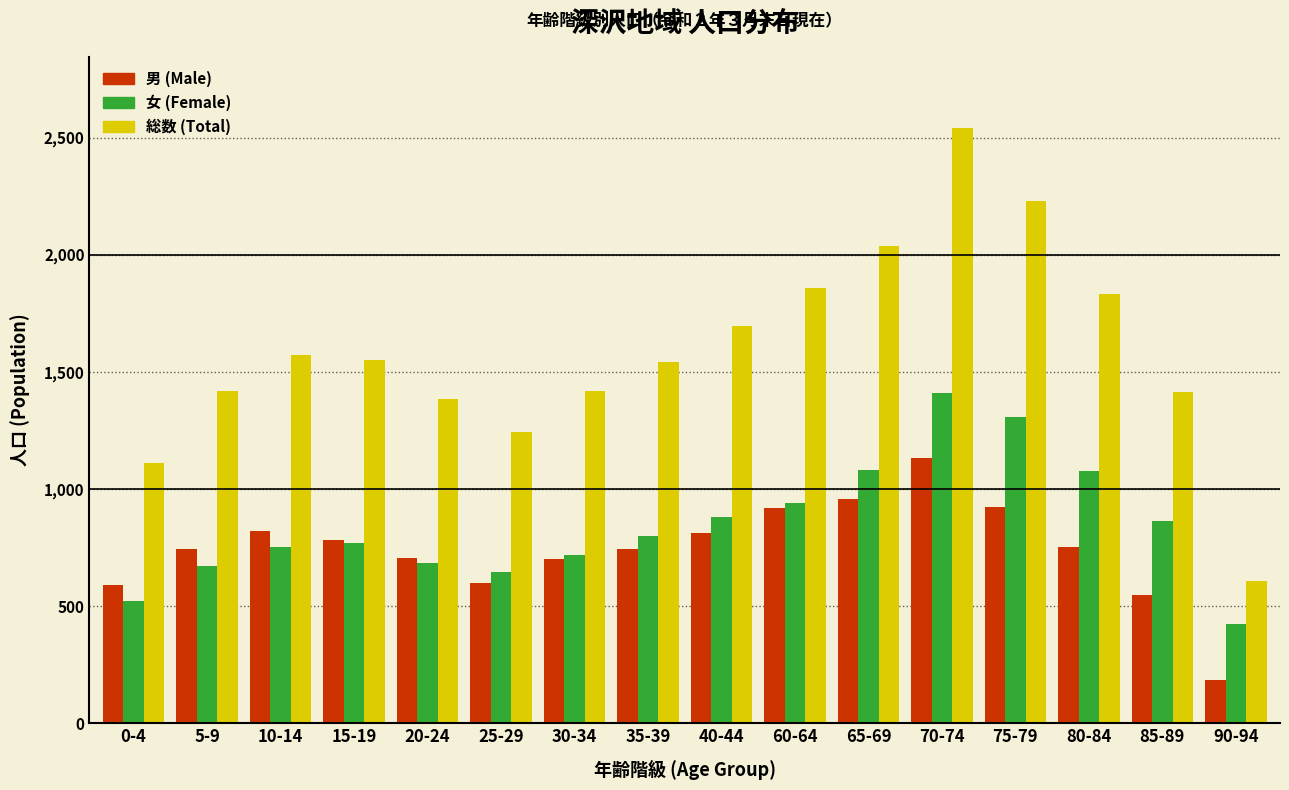

The value of 女 (Female) at 30-34 is 1179. True or false?

False